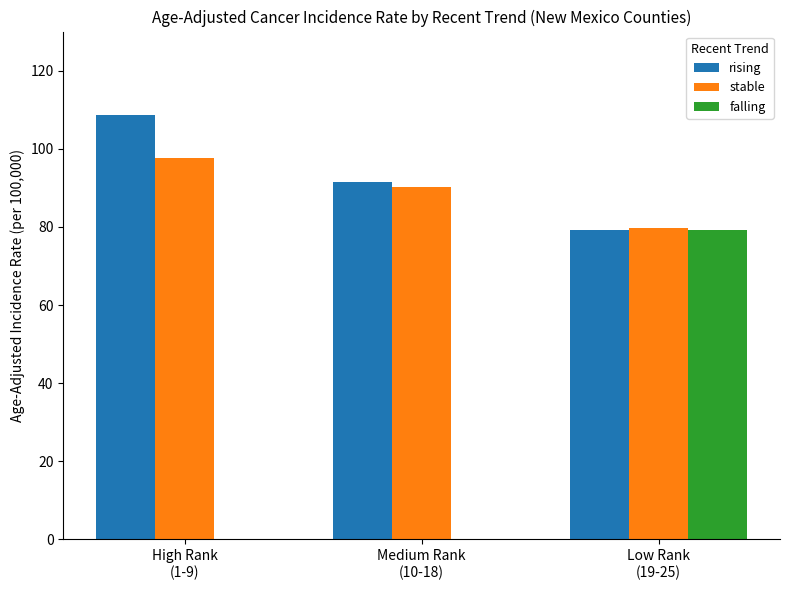

Is it true that falling equals 79.3 at Low Rank
(19-25)?

True